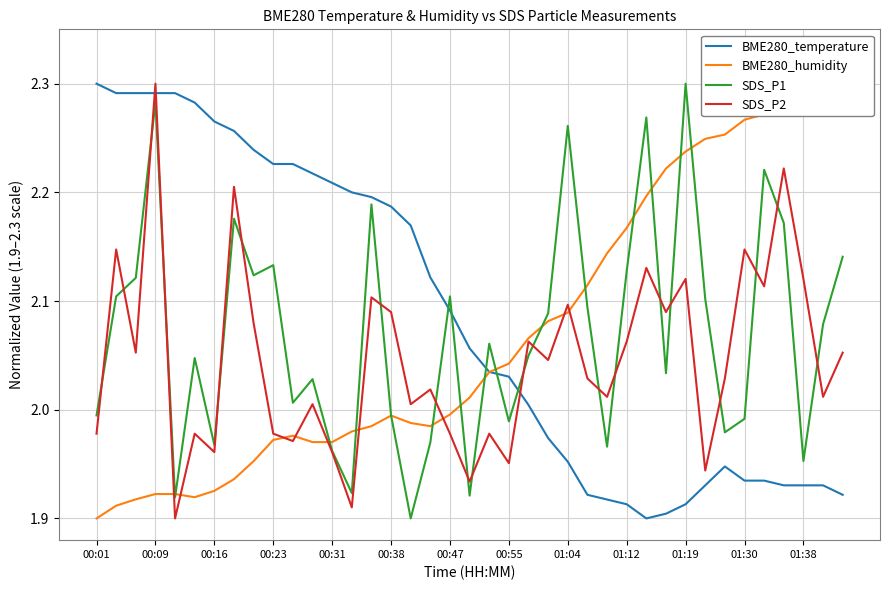

How many categories are shown in the chart?

39